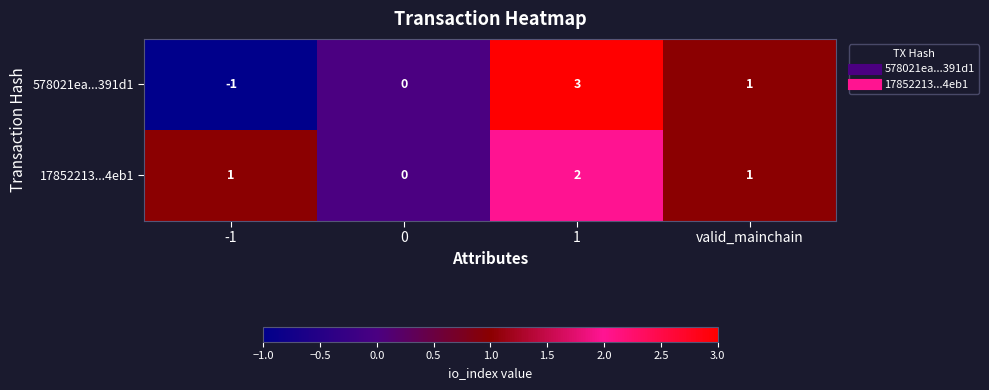

What is the greatest value displayed?

3